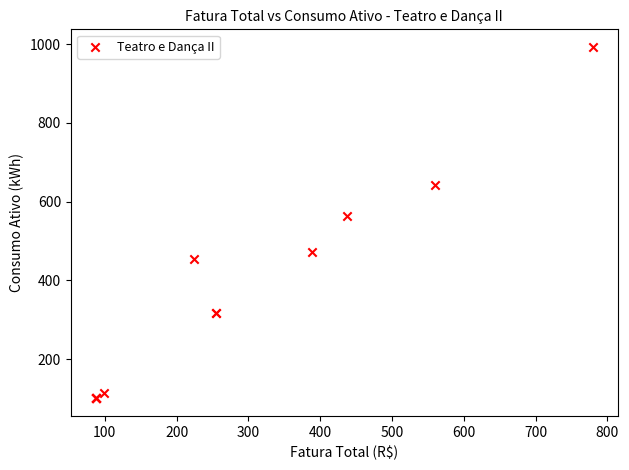

What Y value in the scatter plot is closest to 546?

563